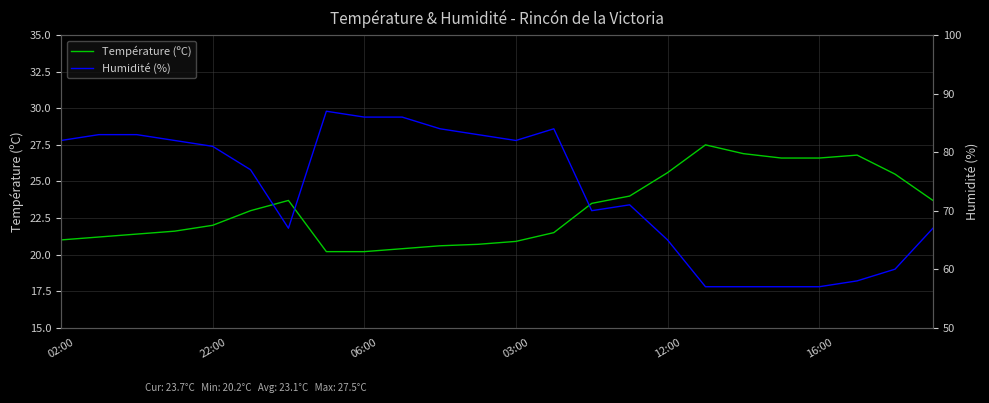

What is the approximate value of Humidité (%) at 10?

84.0